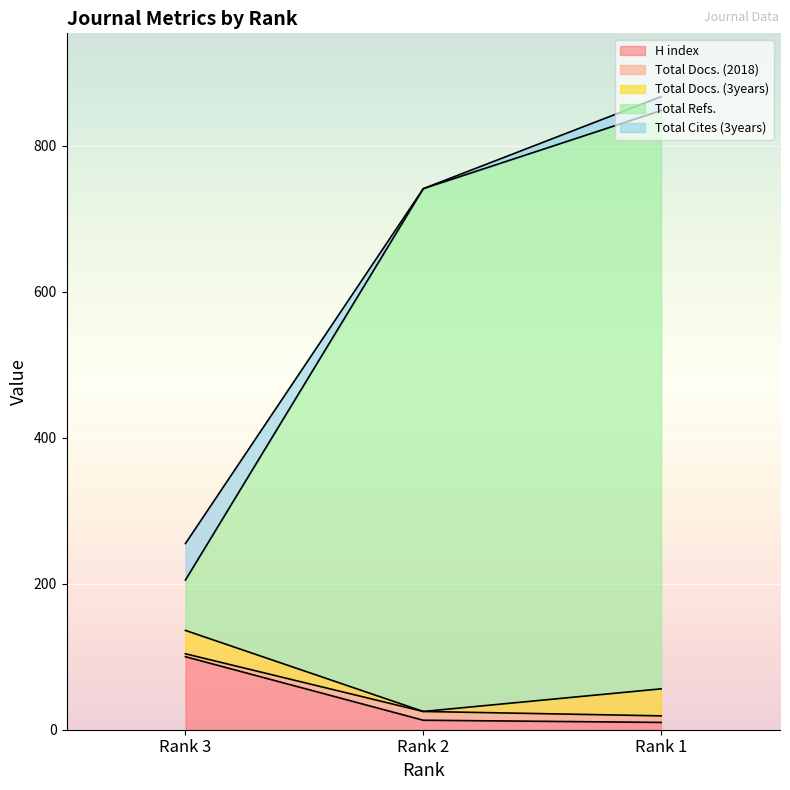

What is the maximum value for H index?

100